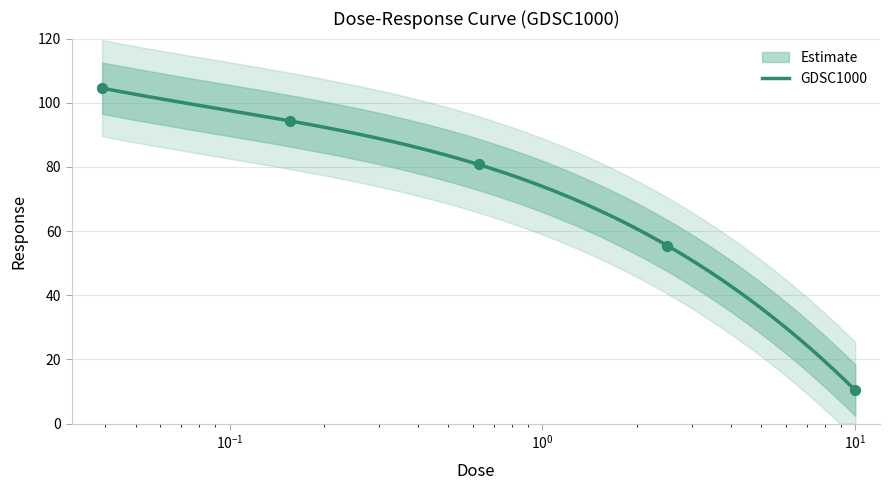

Which has a higher value, 2.5 or 0.0390625?

0.0390625